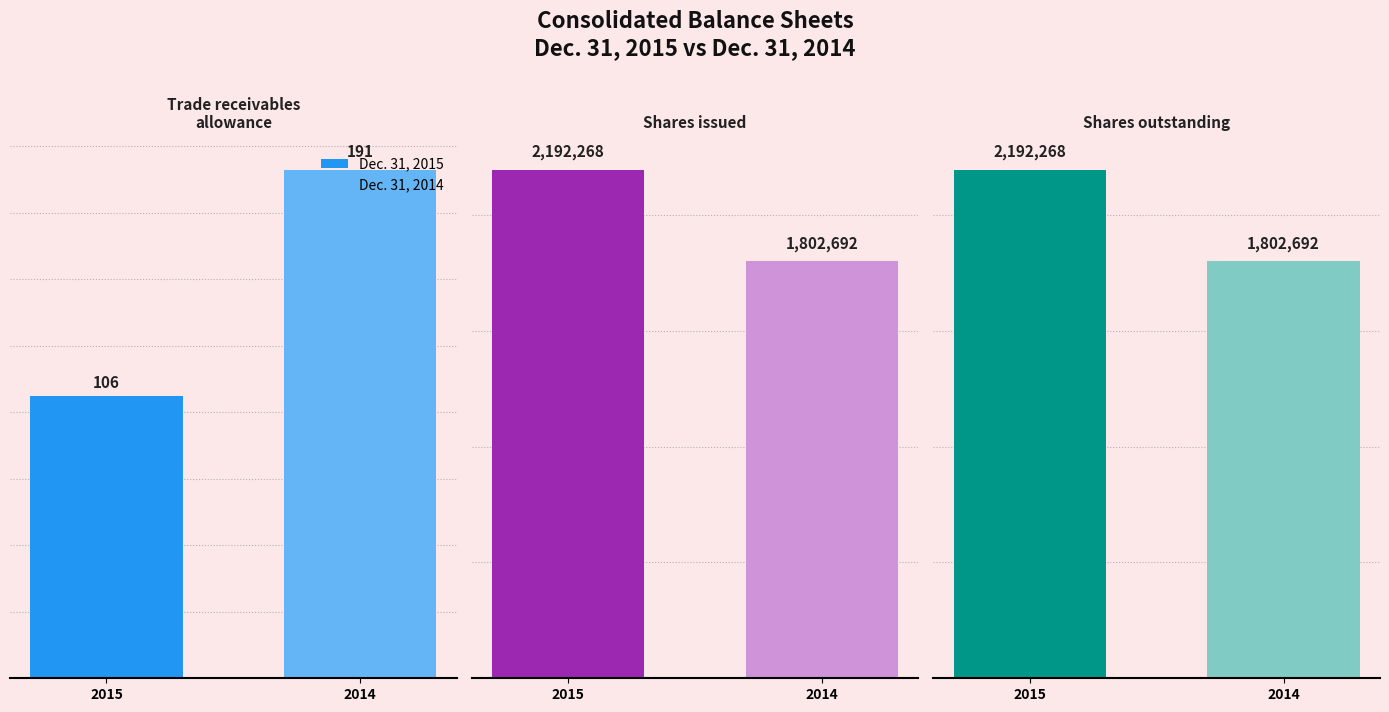

List the series in order of their overall mean, lowest first.

Dec. 31, 2014USD ($)shares, Dec. 31, 2015USD ($)shares